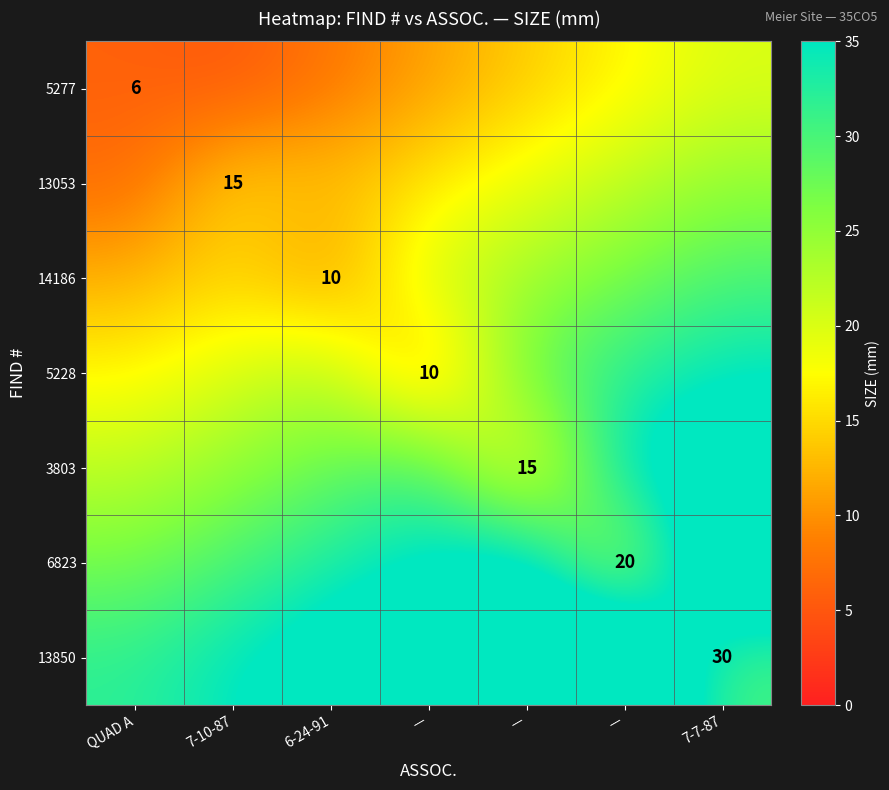

Rank the series at — from lowest to highest value.

5228, 5277, 13053, 14186, 3803, 6823, 13850